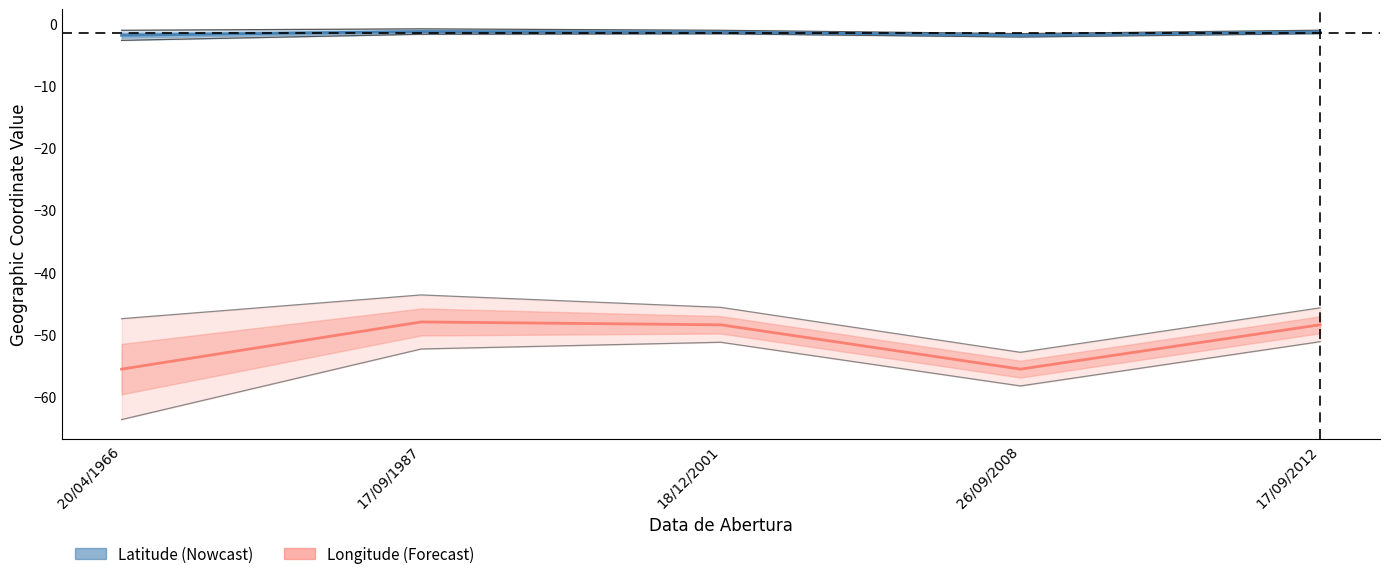

Where is the first local minimum for Latitude?

26/09/2008